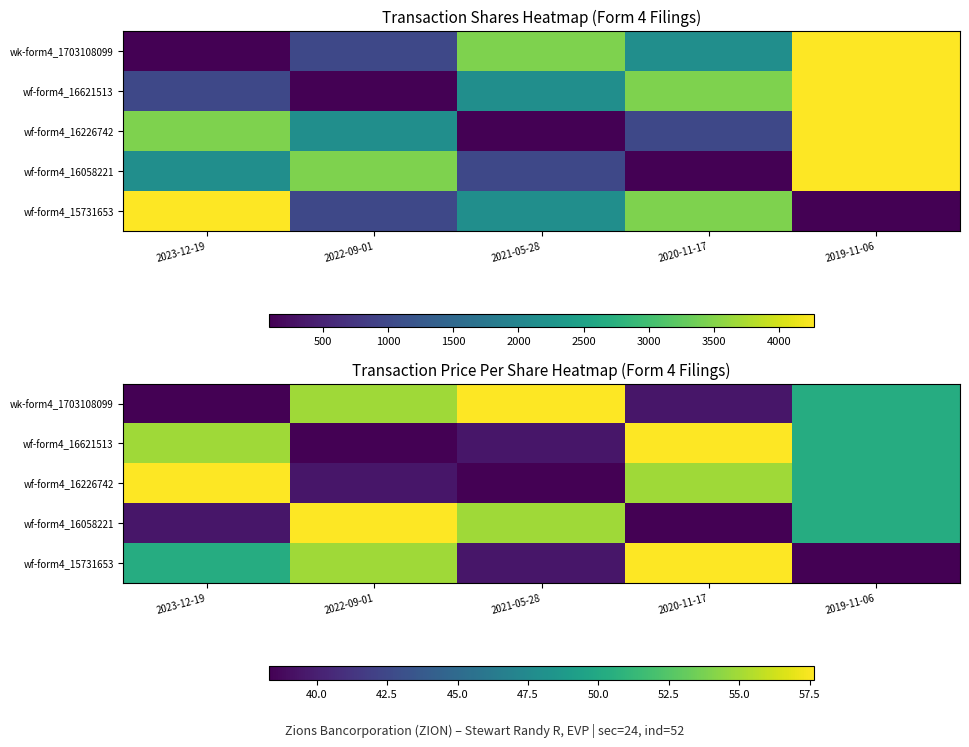

True or false: wf-form4_16621513 has a value of 57.7 at 2020-11-17.

True